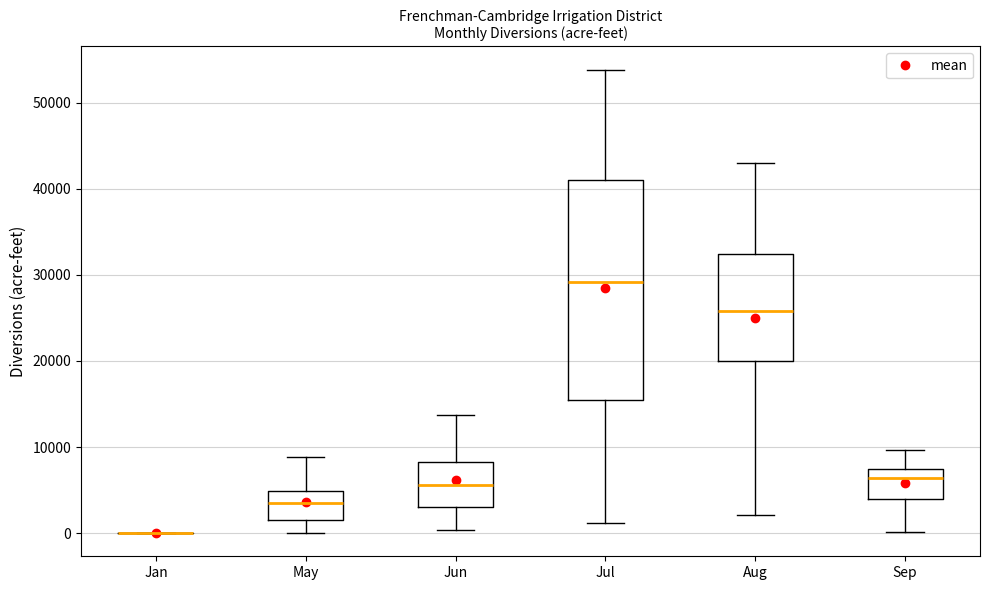

Reading left to right, read every box against the y-axis: the position of its median line, the range the box covers, and the ends of its whiskers. The values are not printed on the chart, so give them approximately, as read against the axis.

Jan: box collapsed to a line at 0, whiskers 0 to 0
May: median 3000, box 2000 to 5000, whiskers 0 to 9000
Jun: median 6000, box 3000 to 8000, whiskers 0 to 14000
Jul: median 29000, box 15000 to 41000, whiskers 1000 to 54000
Aug: median 26000, box 20000 to 32000, whiskers 2000 to 43000
Sep: median 6000, box 4000 to 7000, whiskers 0 to 10000